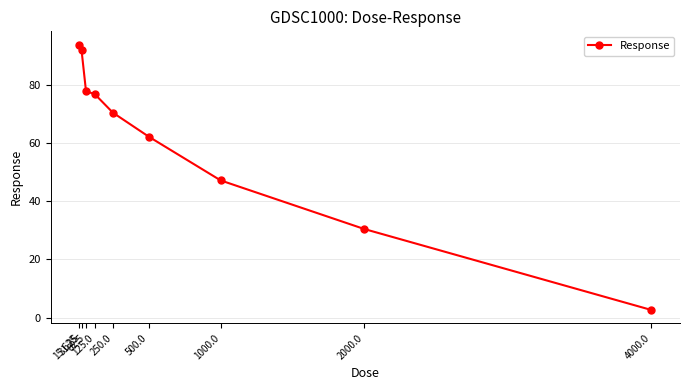

What is the label of the 3rd point from the right?

1000.0